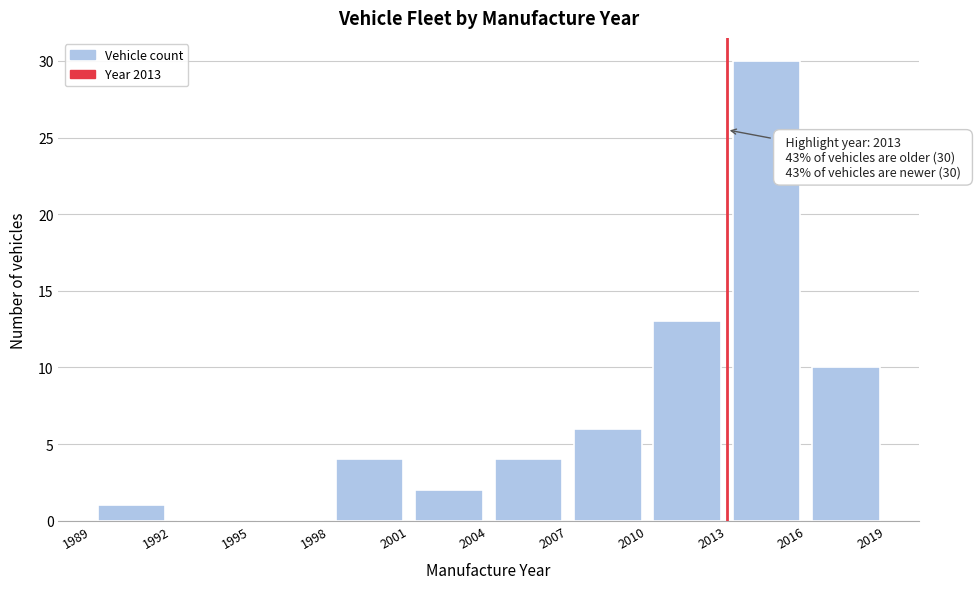

Over which range of the x-axis is the bar tallest?

2013 to 2016